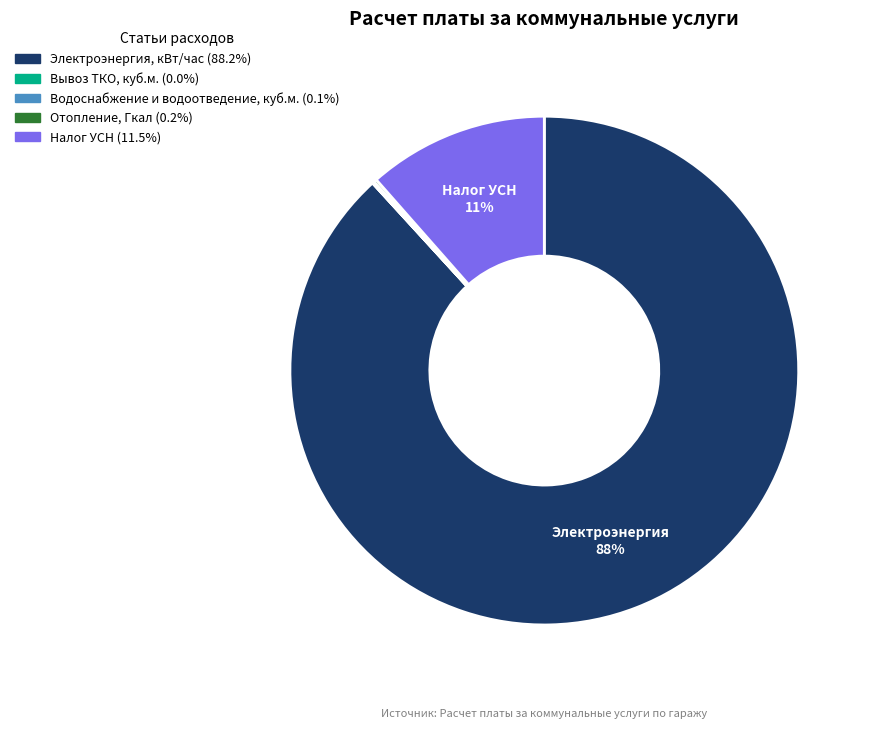

Combined, do Налог УСН and Электроэнергия, кВт/час account for over 50%?

Yes